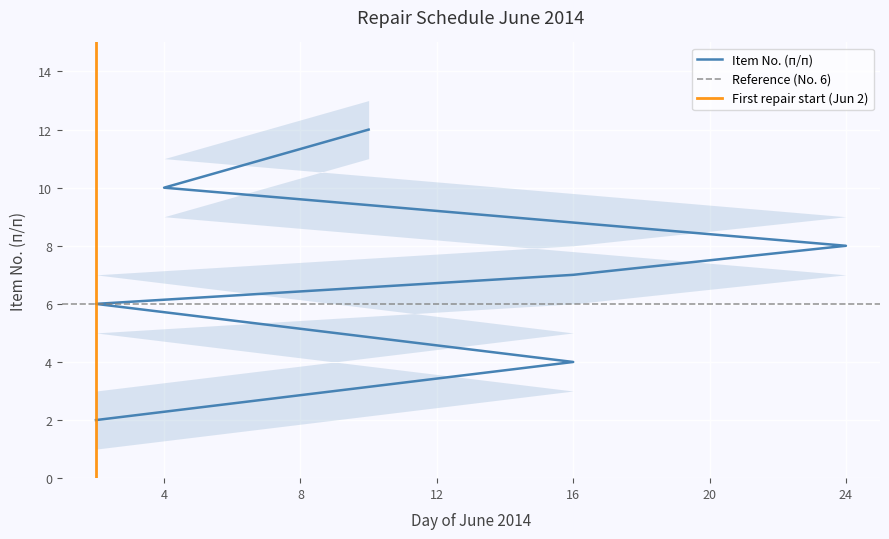

How many data points are less than 7?

3